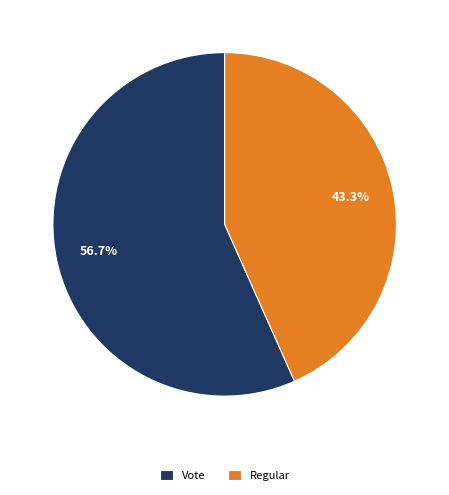

Rank the categories by value from highest to lowest.

Vote, Regular